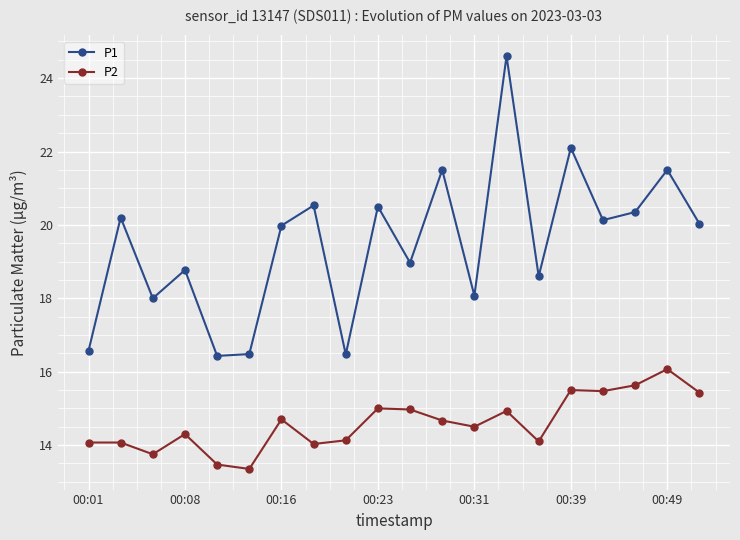

How many categories are shown in the chart?

20